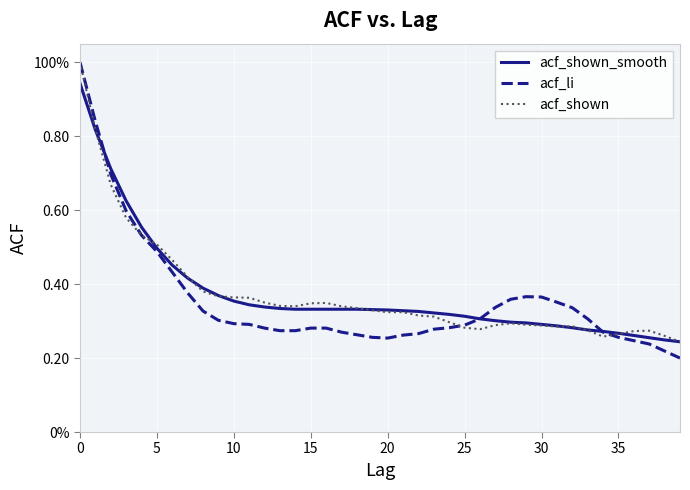

In acf_li, how many points are higher than both neighbors (excluding endpoints)?

1